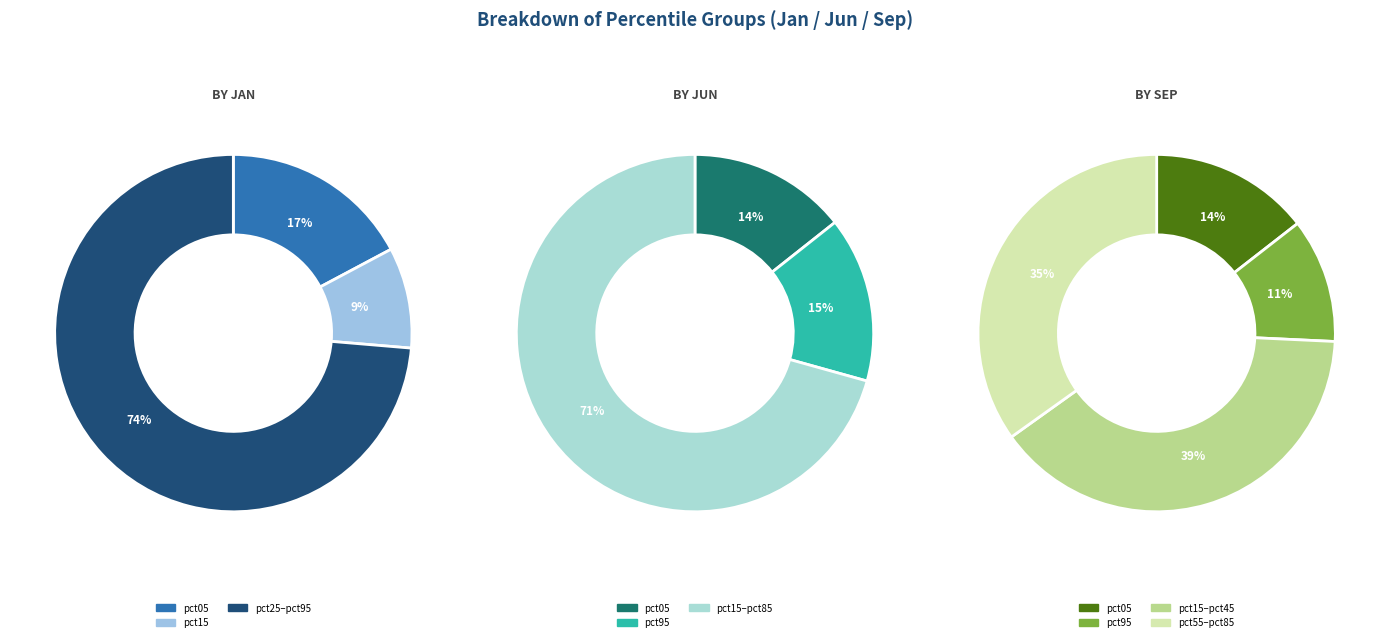

To the nearest percent, what percentage of the pie is 5?

9%